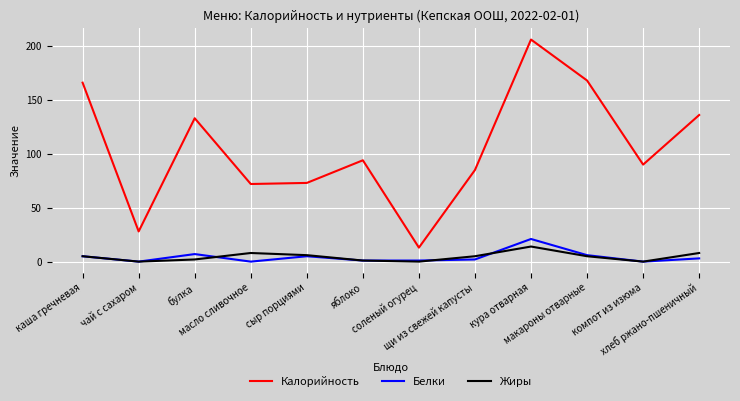

How many categories are shown in the chart?

12